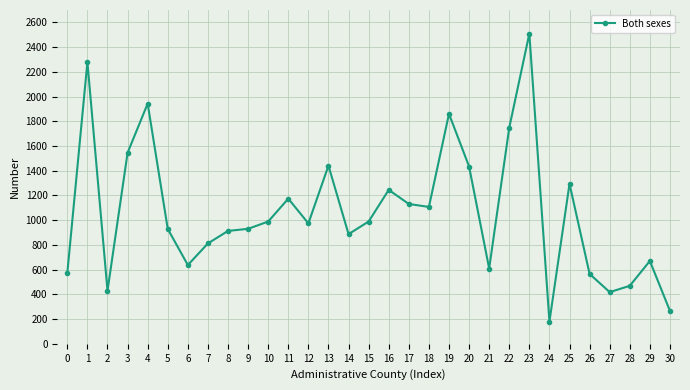

Is it true that the value at 6 is 1138?

False